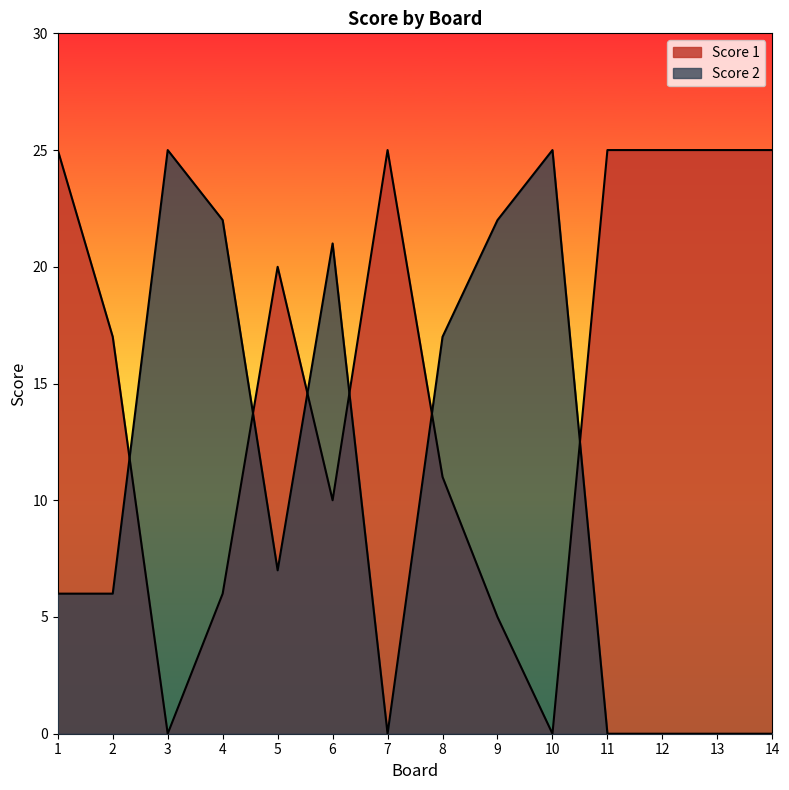

The Score 1 series shows 11 at 8. True or false?

True